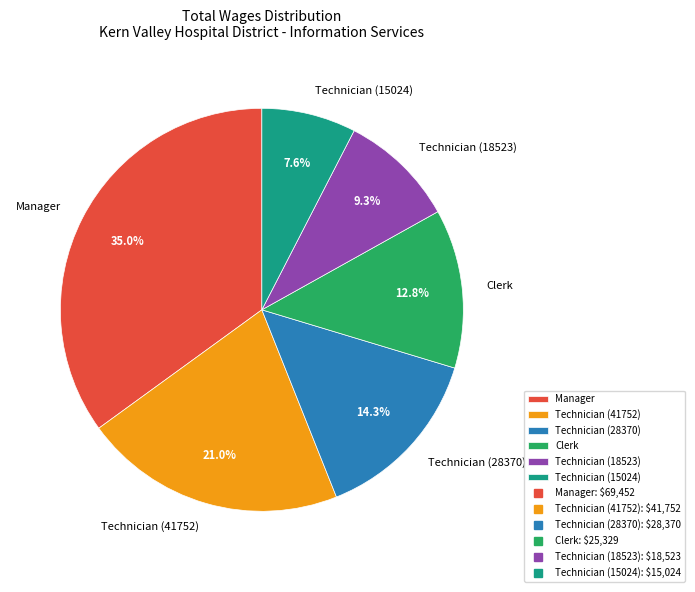

Rank the categories by value from lowest to highest.

Technician (15024), Technician (18523), Clerk, Technician (28370), Technician (41752), Manager